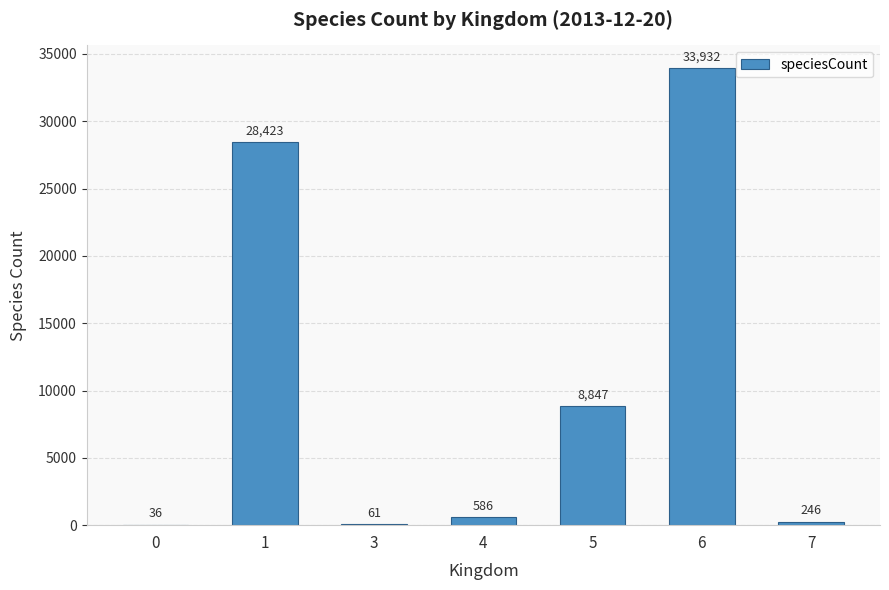

True or false: the data shows 28423 at 1.

True